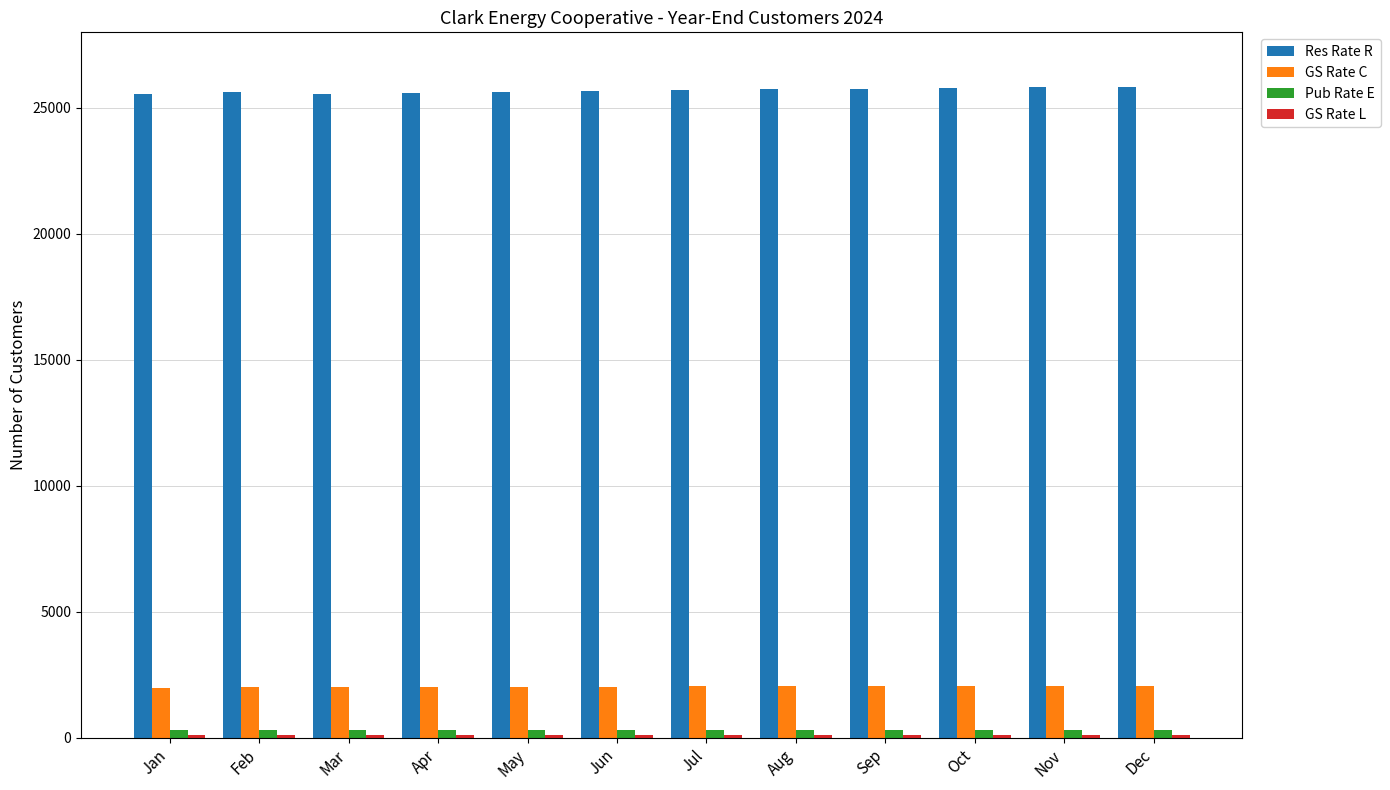

At which label does GS Rate C first exceed 2048?

Jul